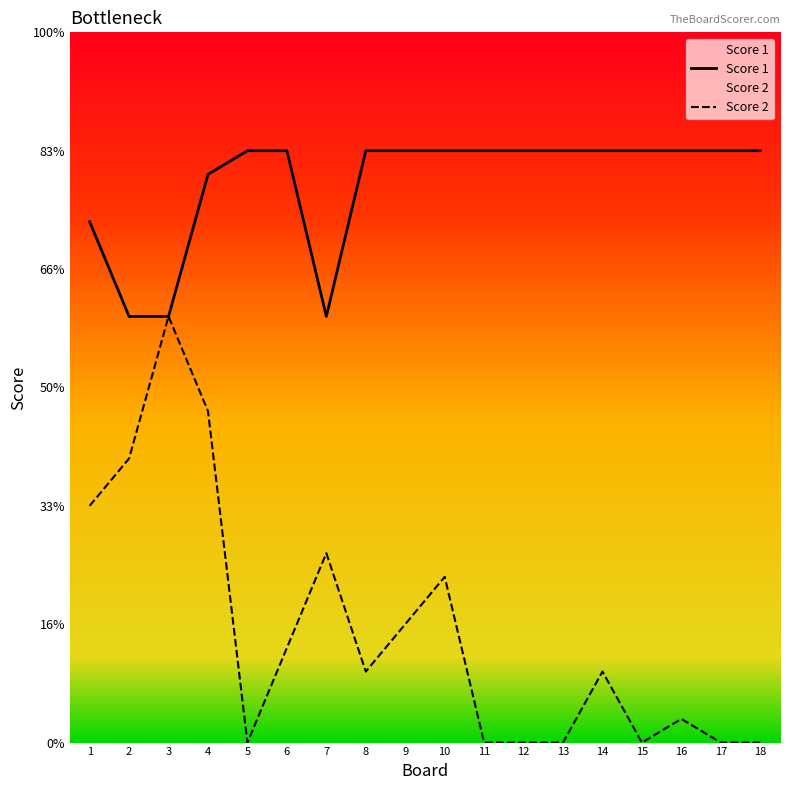

Rank the categories by Score 1 value from highest to lowest.

5, 6, 8, 9, 10, 11, 12, 13, 14, 15, 16, 17, 18, 4, 1, 2, 3, 7